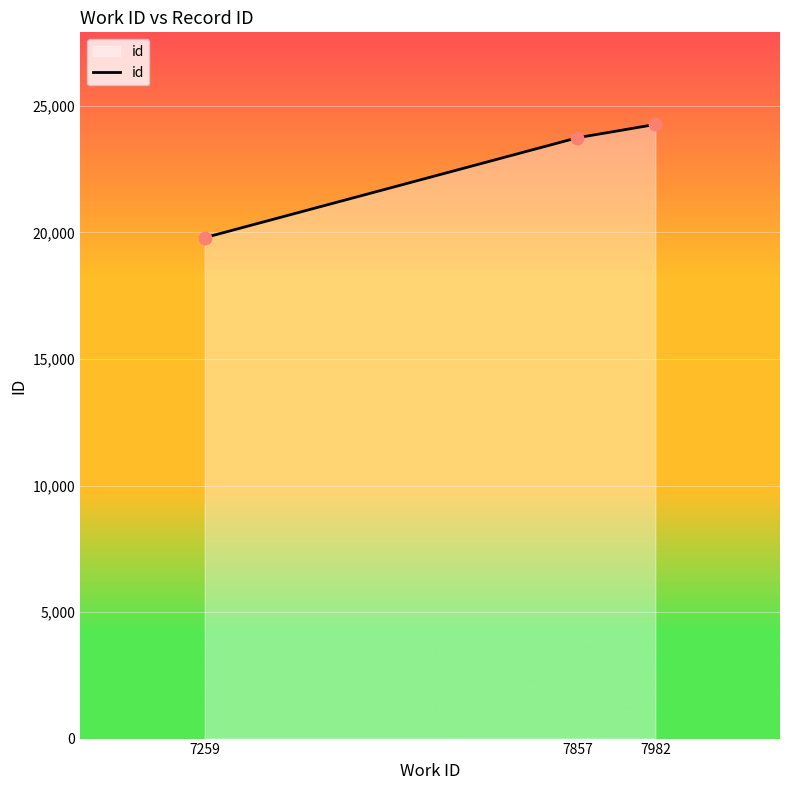

Which has a higher value, 7982 or 7857?

7982